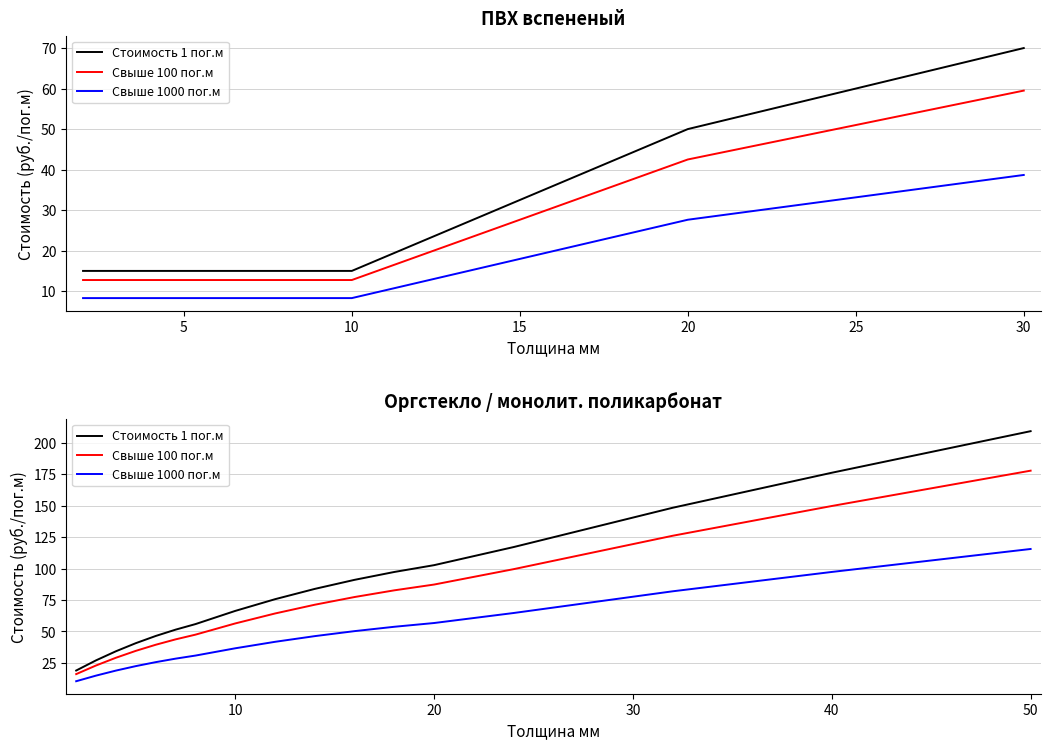

Is it true that Стоимость 1 пог.м equals 19.1 at 25?

False